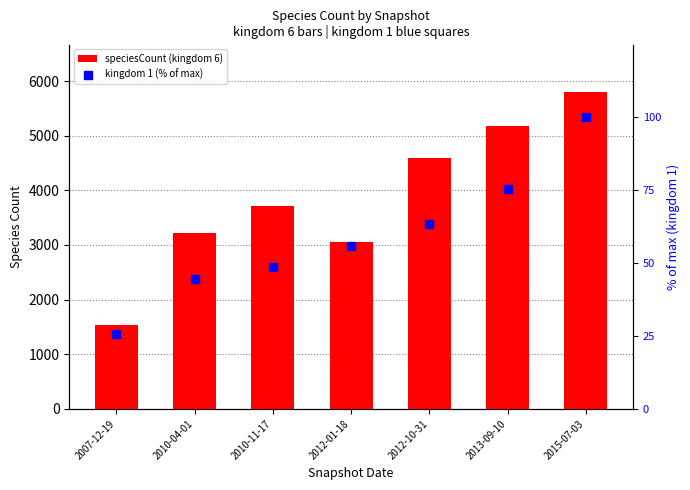

Rank the series at 2010-04-01 from highest to lowest value.

kingdom 6 (speciesCount), kingdom 1 (% of max)